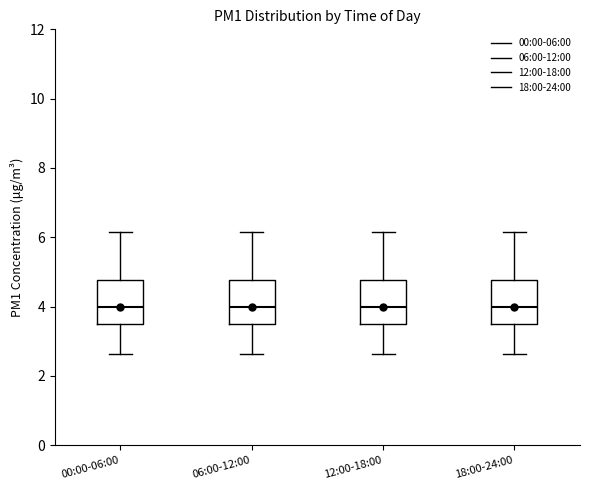

Reading left to right, read every box against the y-axis: the position of its median line, the range the box covers, and the ends of its whiskers. The values are not printed on the chart, so give them approximately, as read against the axis.

00:00-06:00: median 4.0, box 3.6 to 4.8, whiskers 2.6 to 6.2
06:00-12:00: median 4.0, box 3.6 to 4.8, whiskers 2.6 to 6.2
12:00-18:00: median 4.0, box 3.6 to 4.8, whiskers 2.6 to 6.2
18:00-24:00: median 4.0, box 3.6 to 4.8, whiskers 2.6 to 6.2